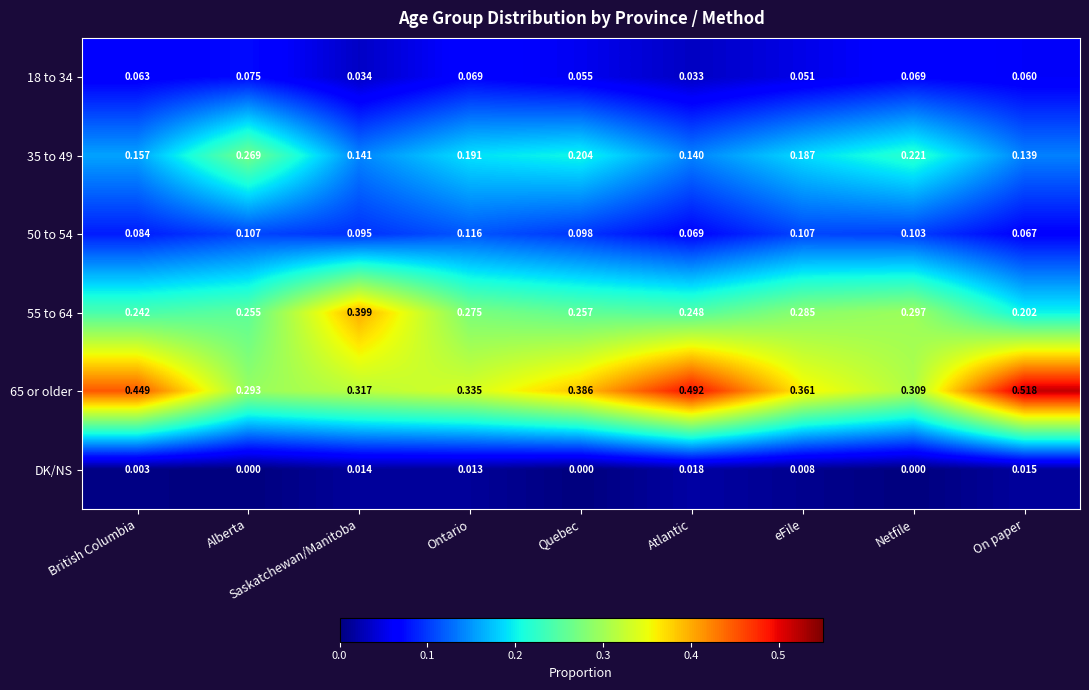

Rank the series at Atlantic from highest to lowest value.

65 or older, 55 to 64, 35 to 49, 50 to 54, 18 to 34, DK/NS